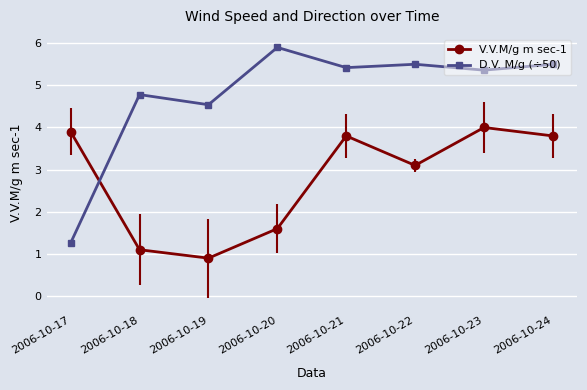

What is the approximate value of D.V. M/g (÷50) at 2006-10-24?

5.5